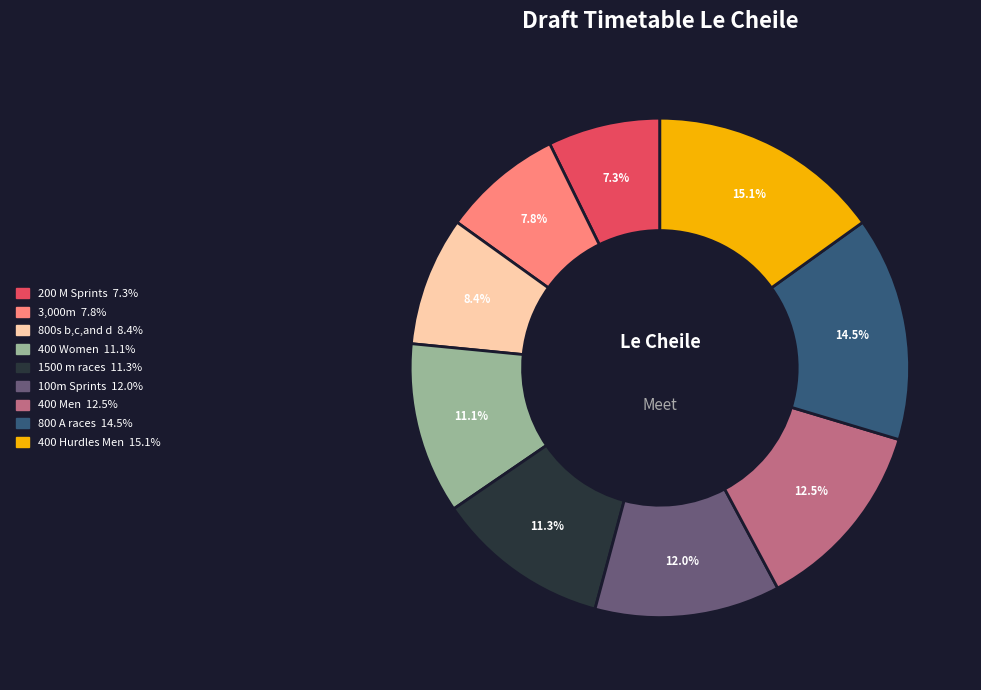

True or false: 400 Women accounts for 11% of the total.

True